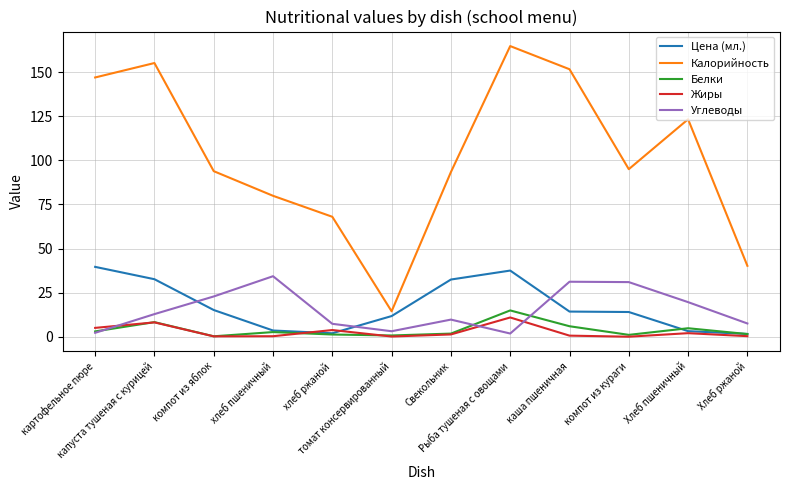

Which series has the largest range (max minus min)?

Калорийность